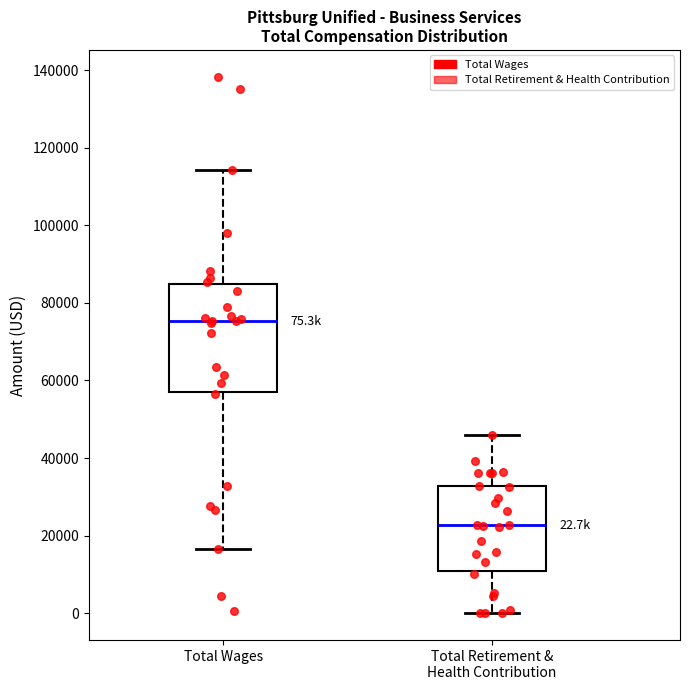

Which box's median line is the lowest?

Total Retirement & Health Contribution